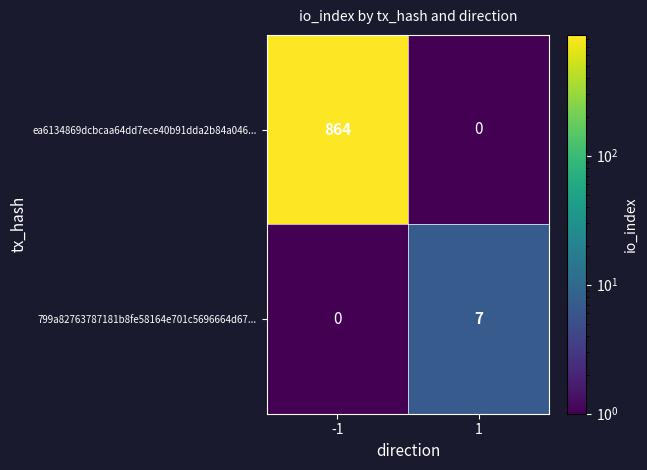

How many categories are shown in the chart?

2